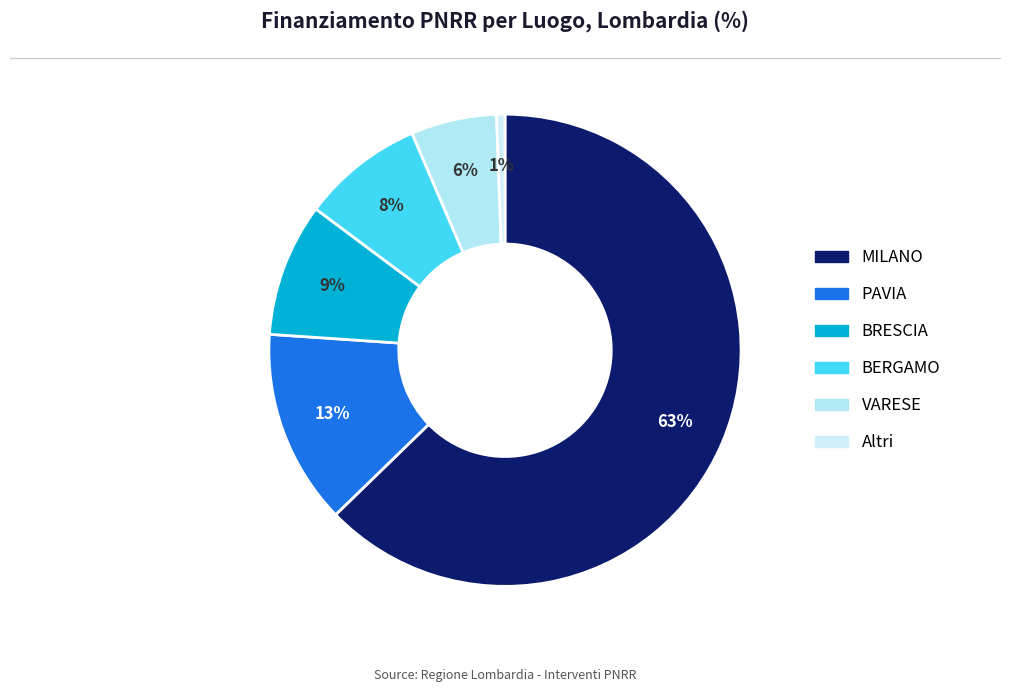

Does any single category account for the majority?

Yes